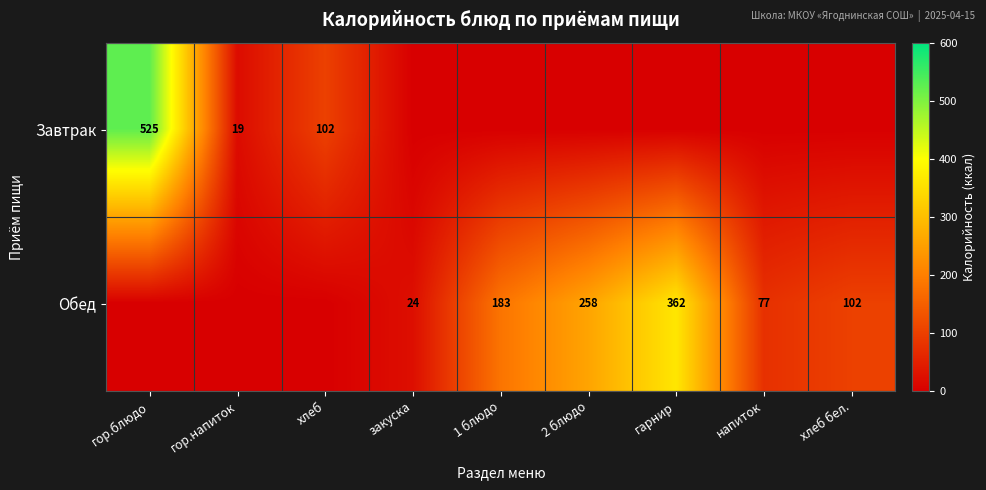

The Обед series shows 305 at 1 блюдо. True or false?

False